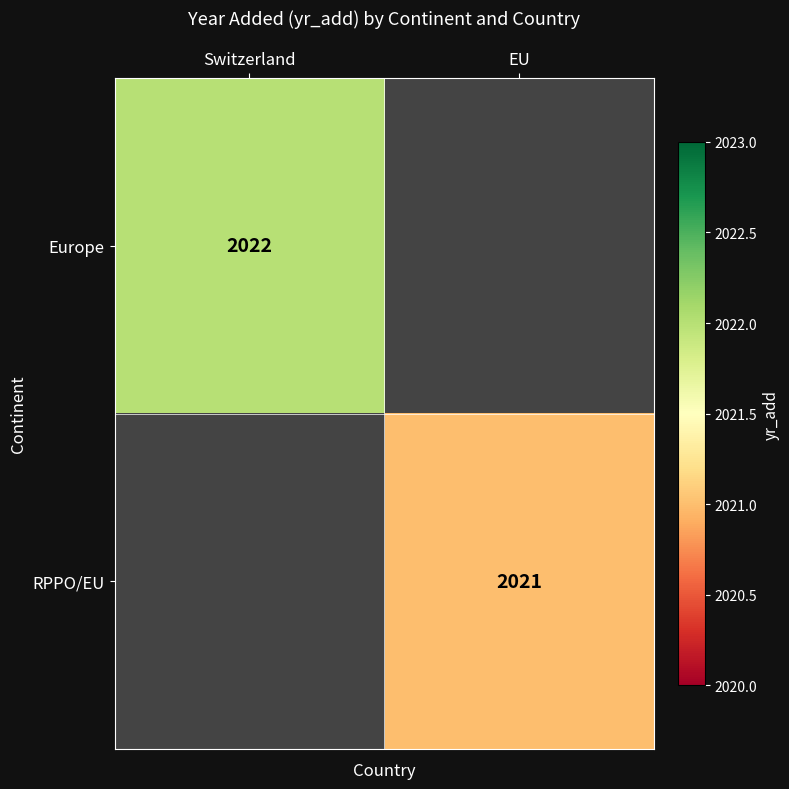

Is it true that Europe equals 693 at Switzerland?

False